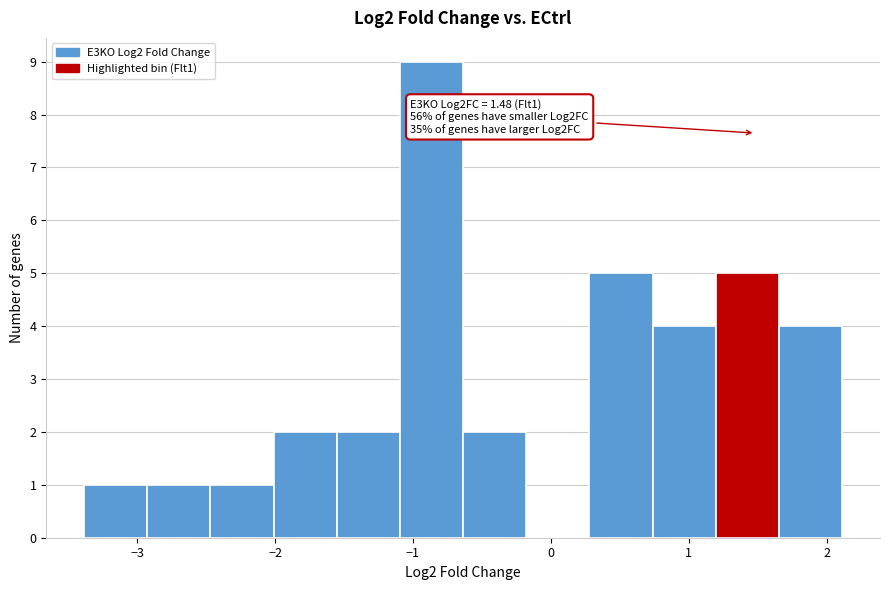

Which range on the x-axis has the tallest bar?

-1.1 to -0.6